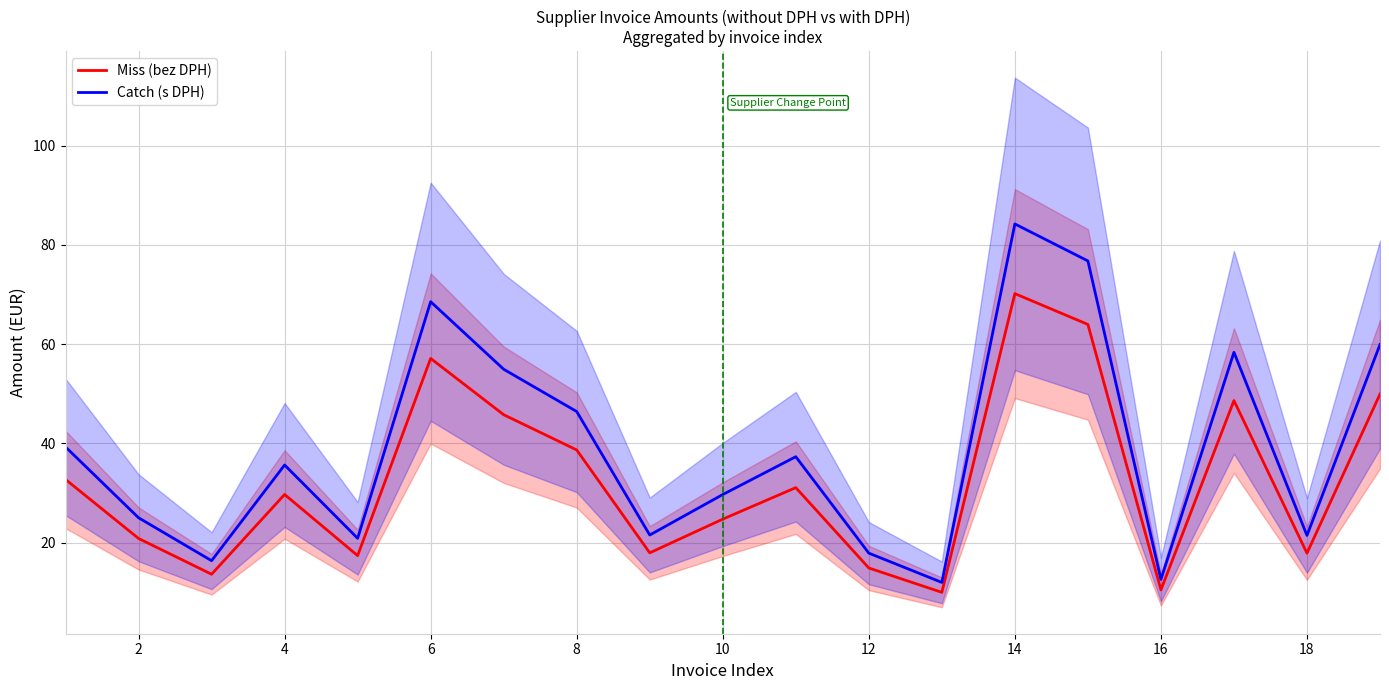

Count the number of data series in this chart.

2